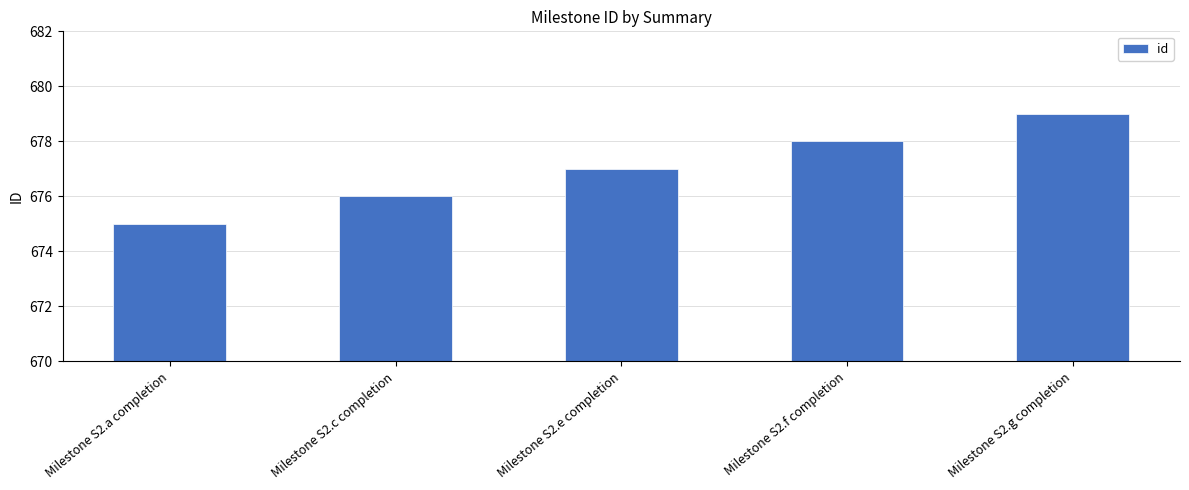

What is the difference between the maximum and minimum values?

4